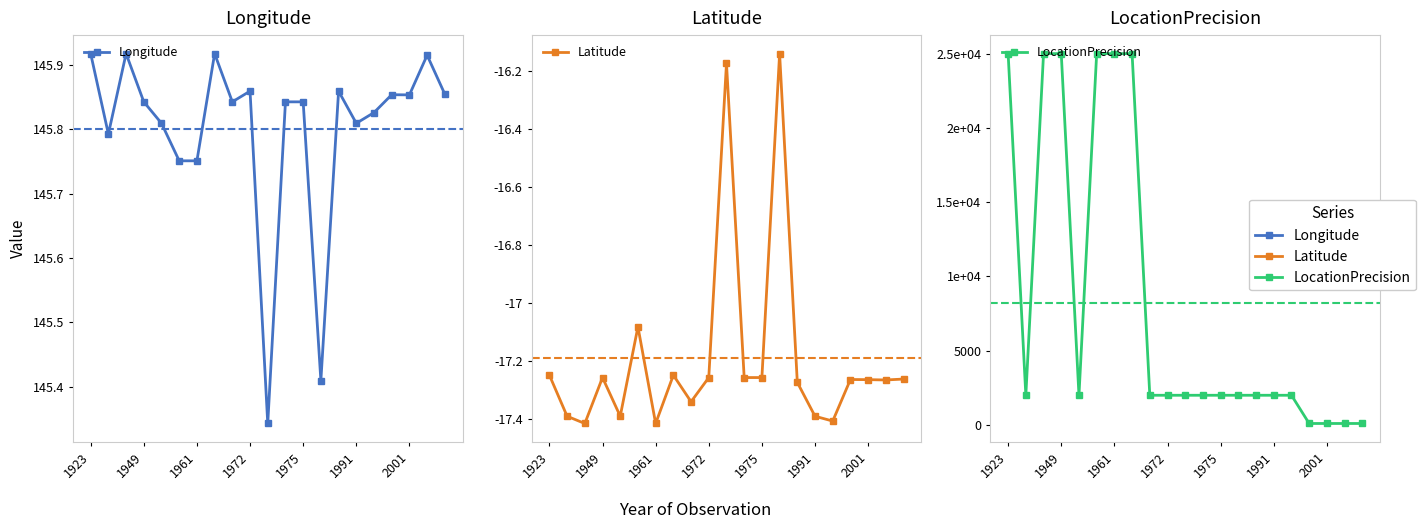

At which label does LocationPrecision reach its peak?

1923